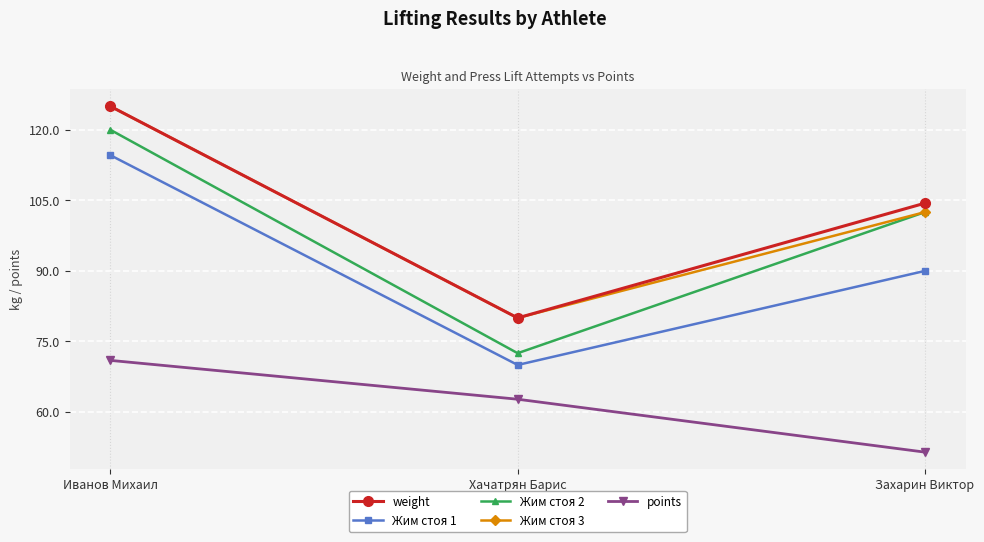

The value of weight at Хачатрян Барис is 28.7. True or false?

False